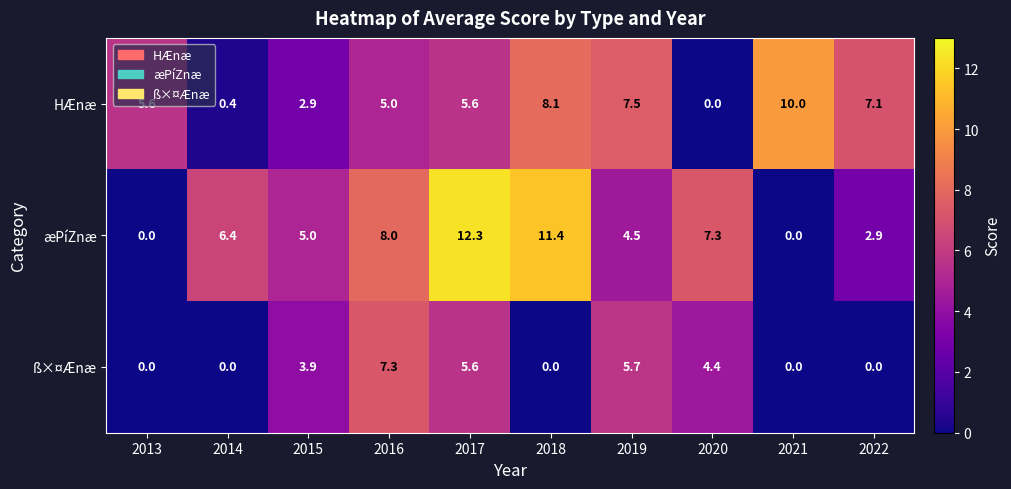

How many values in æPíZnæ are above zero?

8